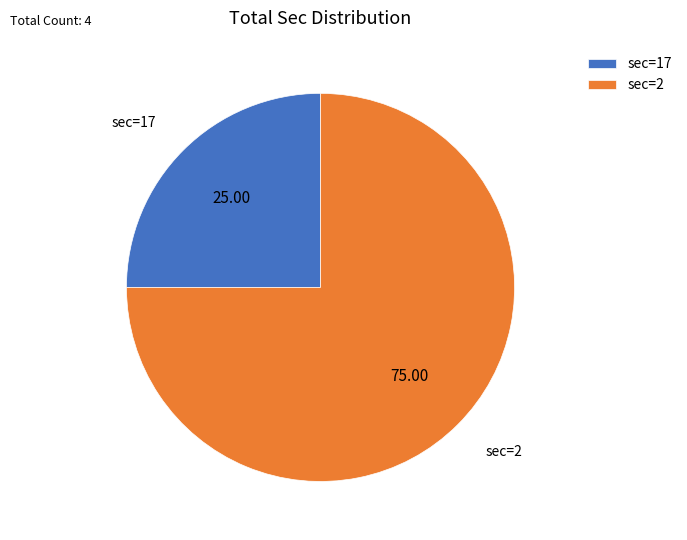

Between sec=17 and sec=2, which is larger?

sec=2